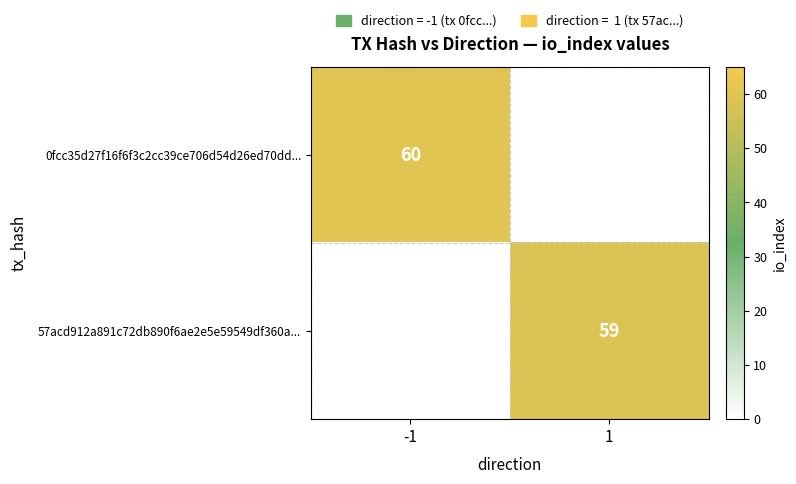

How many data points does each series have?

2